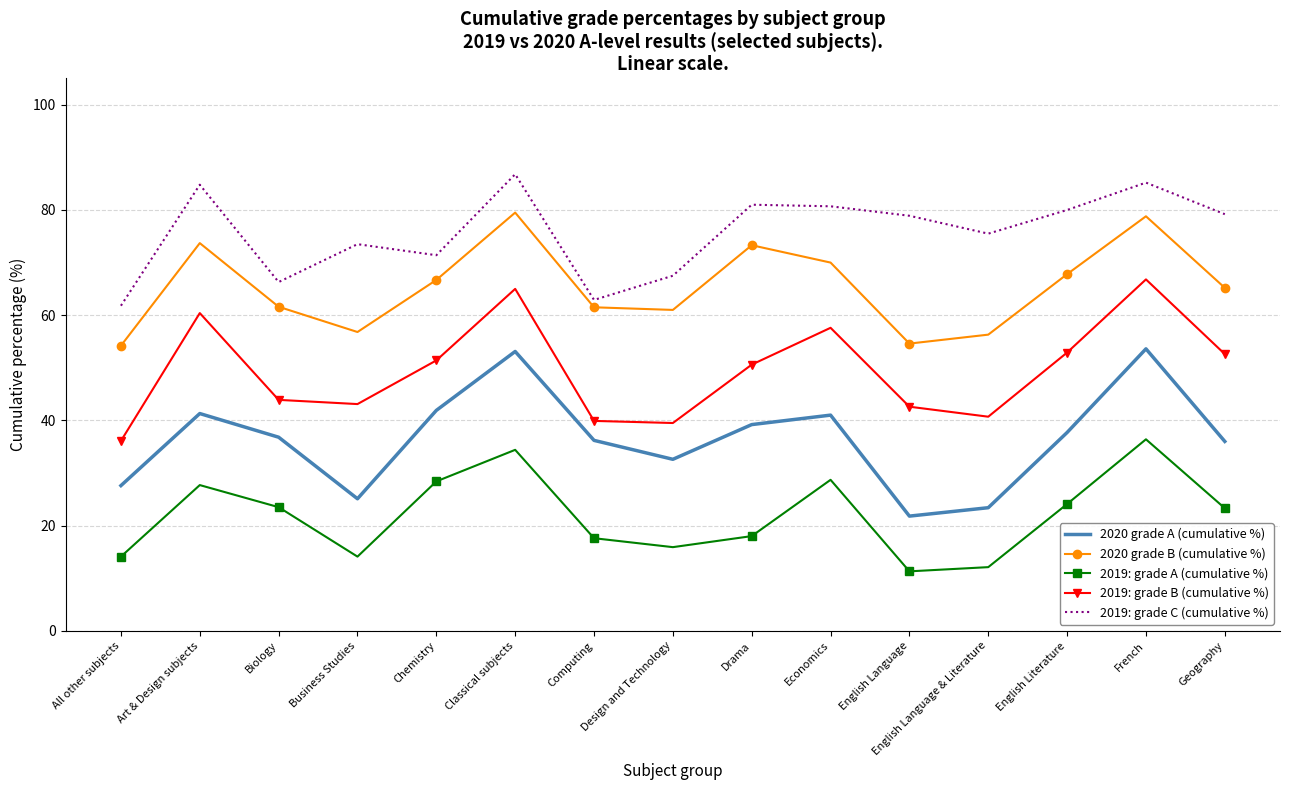

True or false: 2019: grade A (cumulative %) has a value of 11.3 at English Language.

True